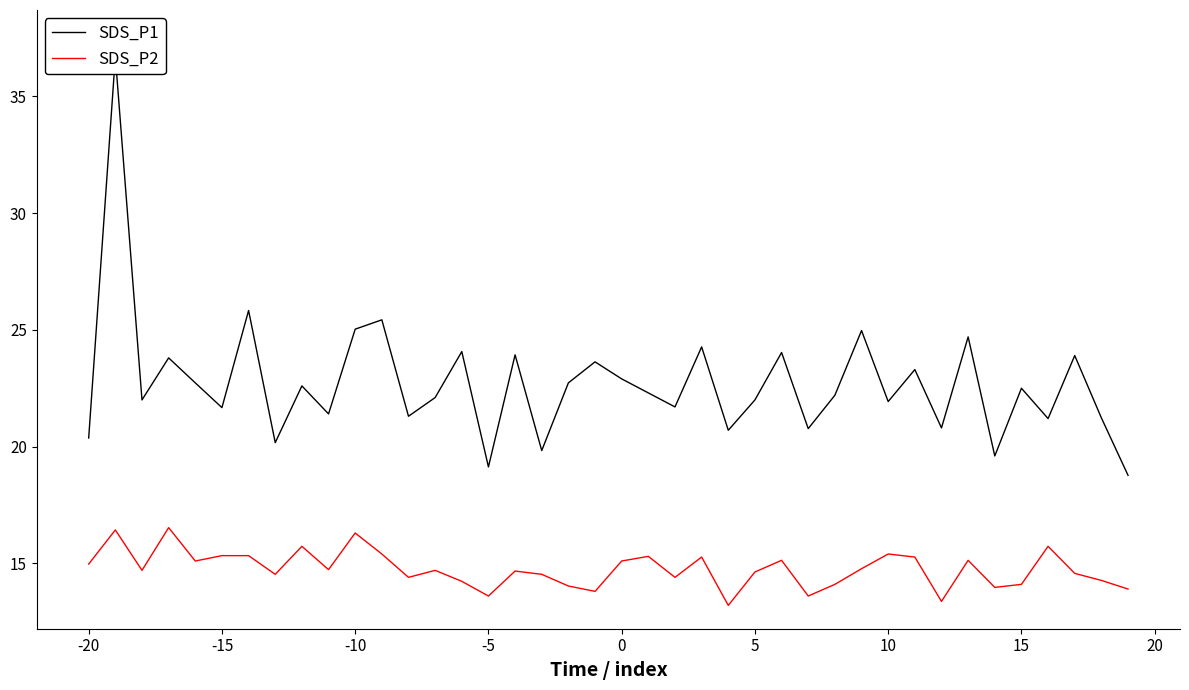

Reading right to left, list all the values displayed in this chart.

SDS_P1: 18.8	21.2	23.9	21.2	22.5	19.6	24.7	20.8	23.3	21.9	25.0	22.2	20.8	24.0	22.0	20.7	24.3	21.7	22.3	22.9	23.6	22.7	19.8	23.9	19.1	24.1	22.1	21.3	25.4	25.0	21.4	22.6	20.2	25.8	21.7	22.7	23.8	22.0	36.7	20.4
SDS_P2: 13.9	14.3	14.6	15.7	14.1	14.0	15.1	13.4	15.3	15.4	14.8	14.1	13.6	15.1	14.6	13.2	15.3	14.4	15.3	15.1	13.8	14.0	14.5	14.7	13.6	14.2	14.7	14.4	15.4	16.3	14.7	15.7	14.5	15.3	15.3	15.1	16.5	14.7	16.4	15.0